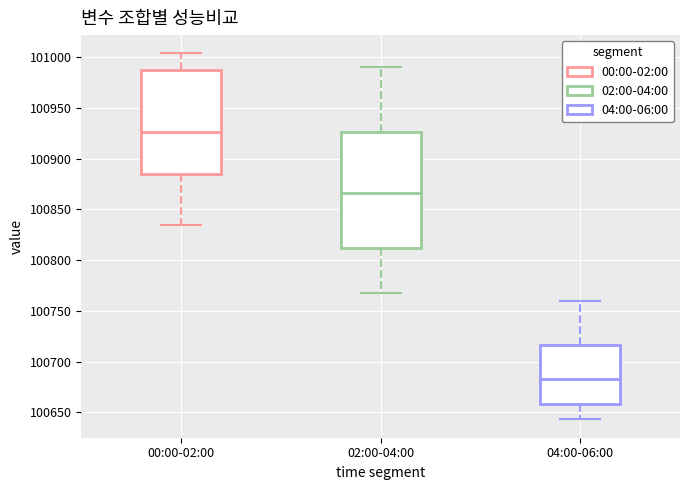

Comparing the boxes themselves (not the whiskers), which one is the tallest?

02:00-04:00